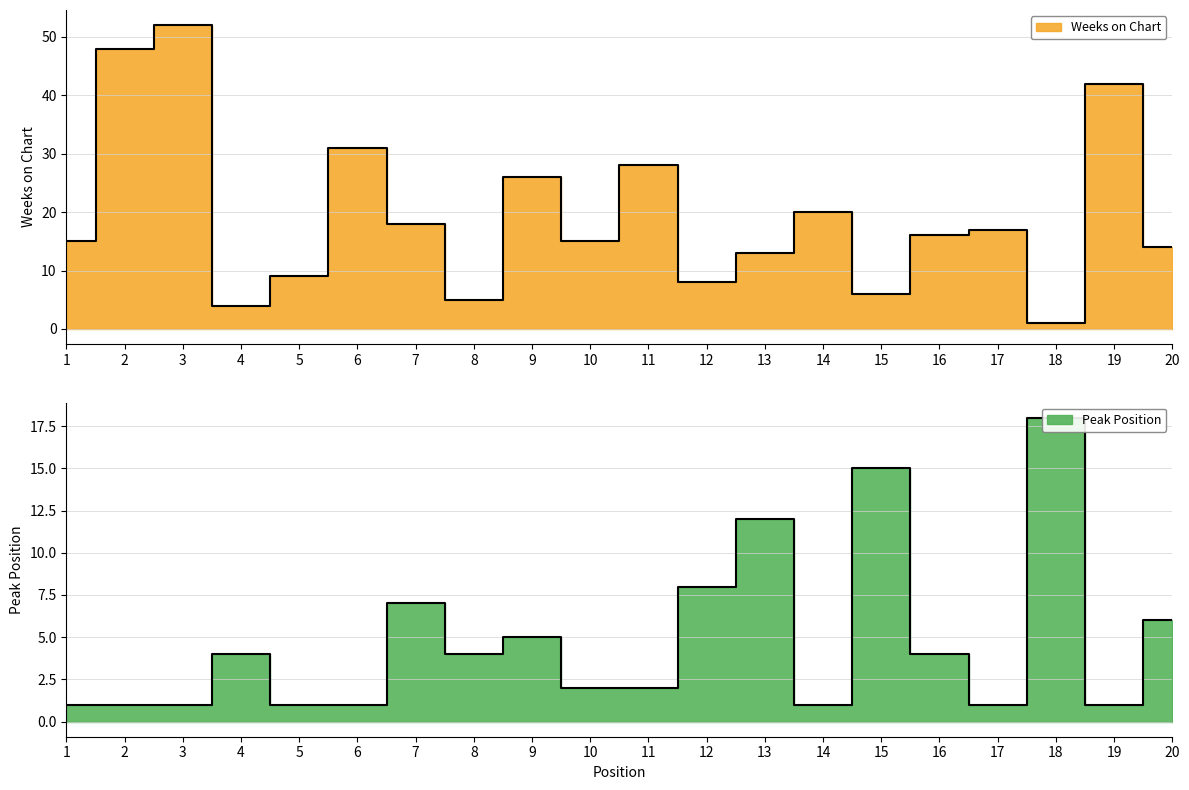

True or false: Peak Position and Weeks on Chart intersect in this chart.

True